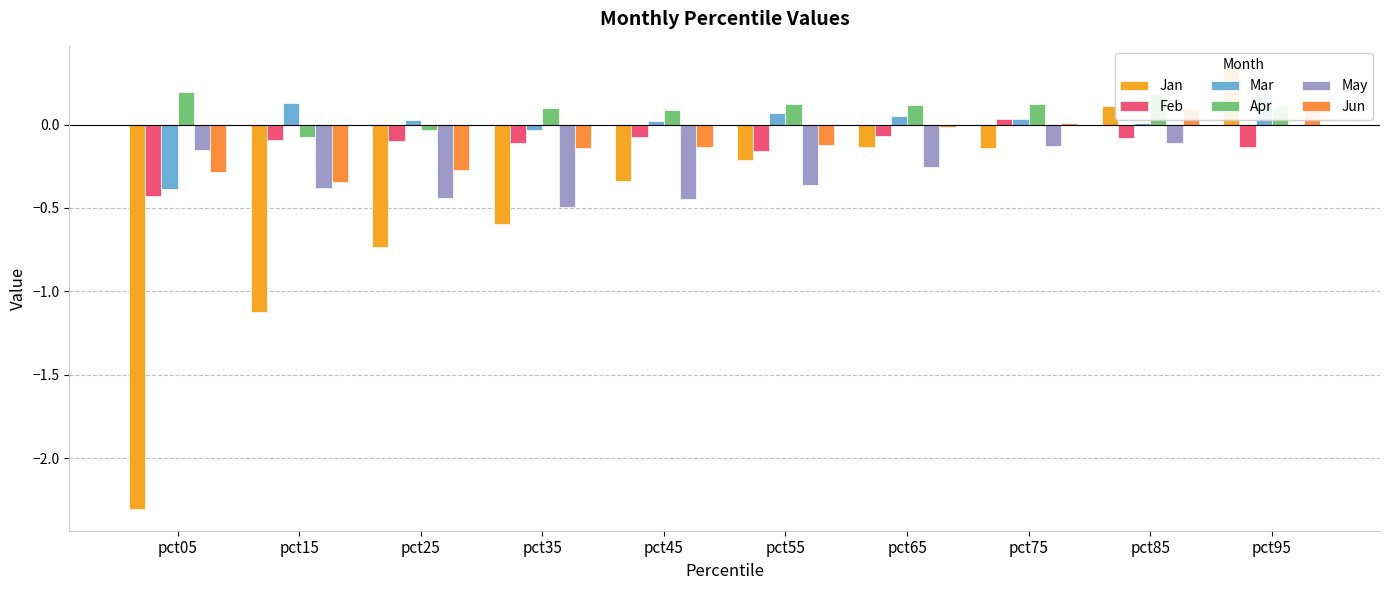

How many groups of bars are there?

10